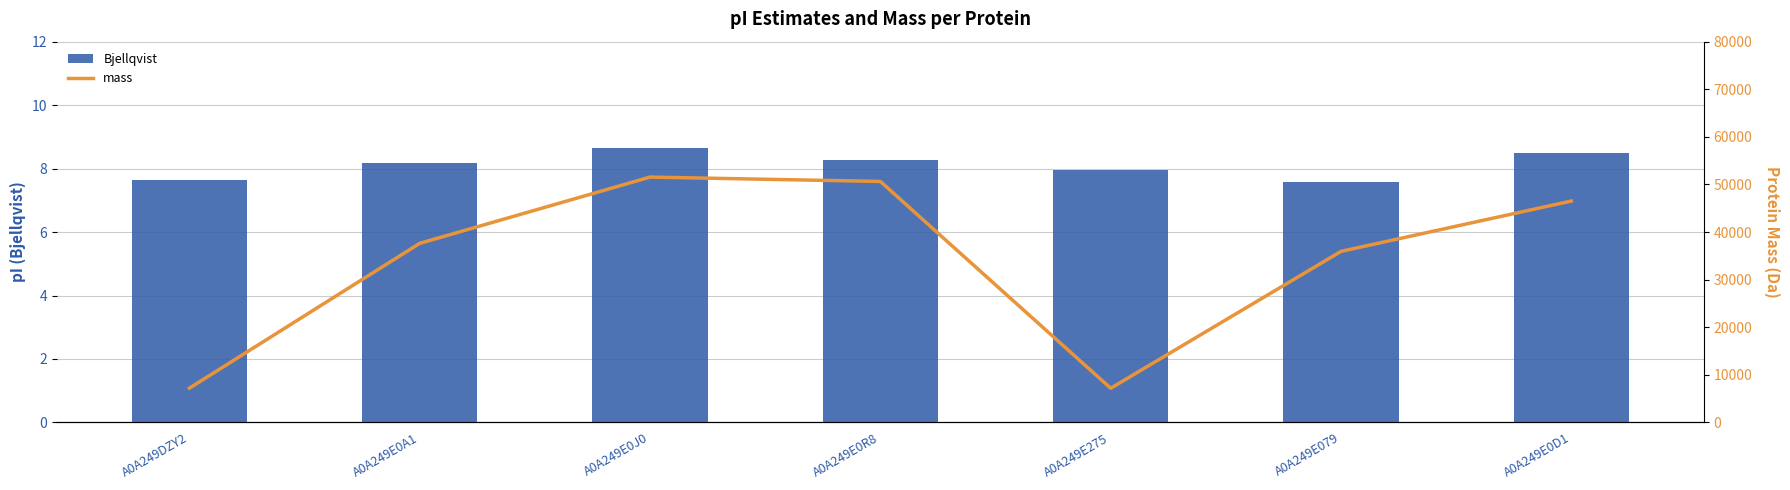

Reading left to right, list all the values displayed in this chart.

Bjellqvist: 7.6	8.2	8.6	8.3	8.0	7.6	8.5
mass: 7210.9	37634.5	51551.5	50632.8	7184.5	35942.8	46519.3